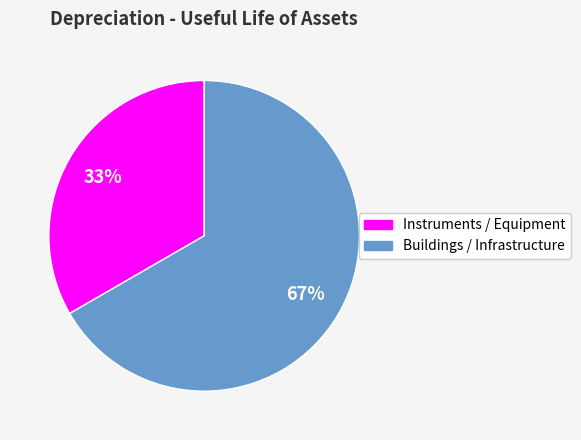

Is Instruments / Equipment the majority of the pie?

No